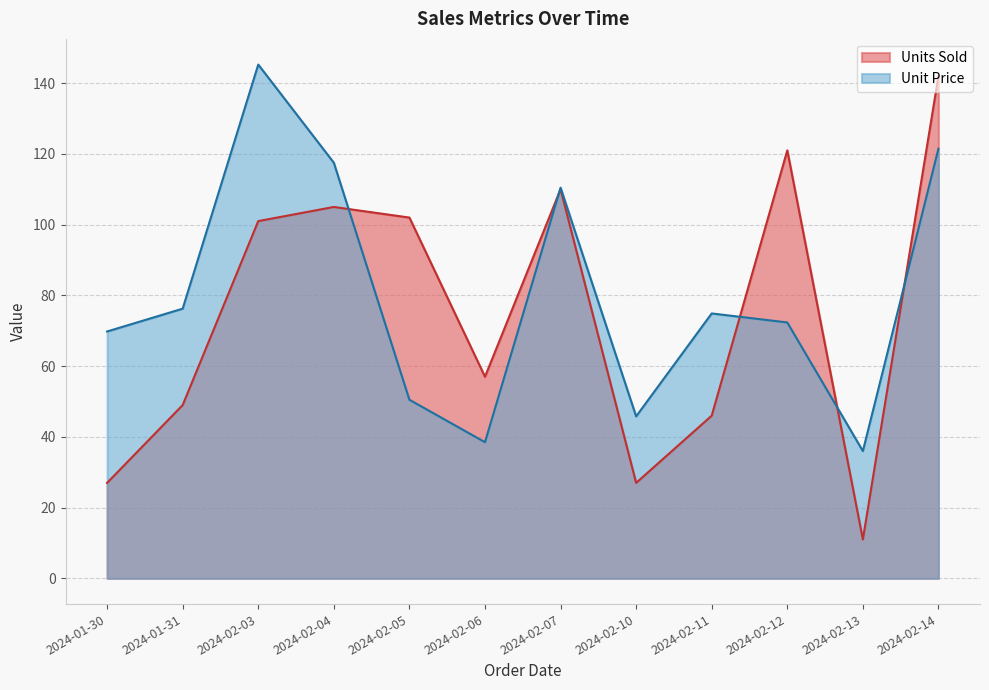

Where do Units Sold and Unit Price first cross each other?

2024-02-04 and 2024-02-05